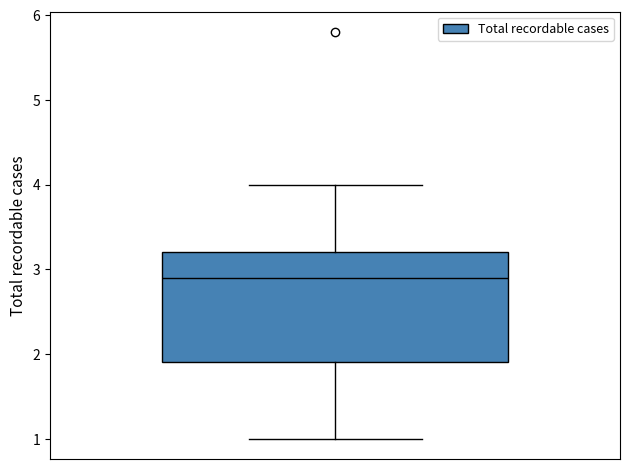

Transcribe this box plot: give where the median line is, the range the box spans, and where the two whiskers end, as read against the y-axis. The values are not printed on the chart, so give them approximately, as read against the axis.

median 2.9, box 1.9 to 3.2, whiskers 1.0 to 4.0